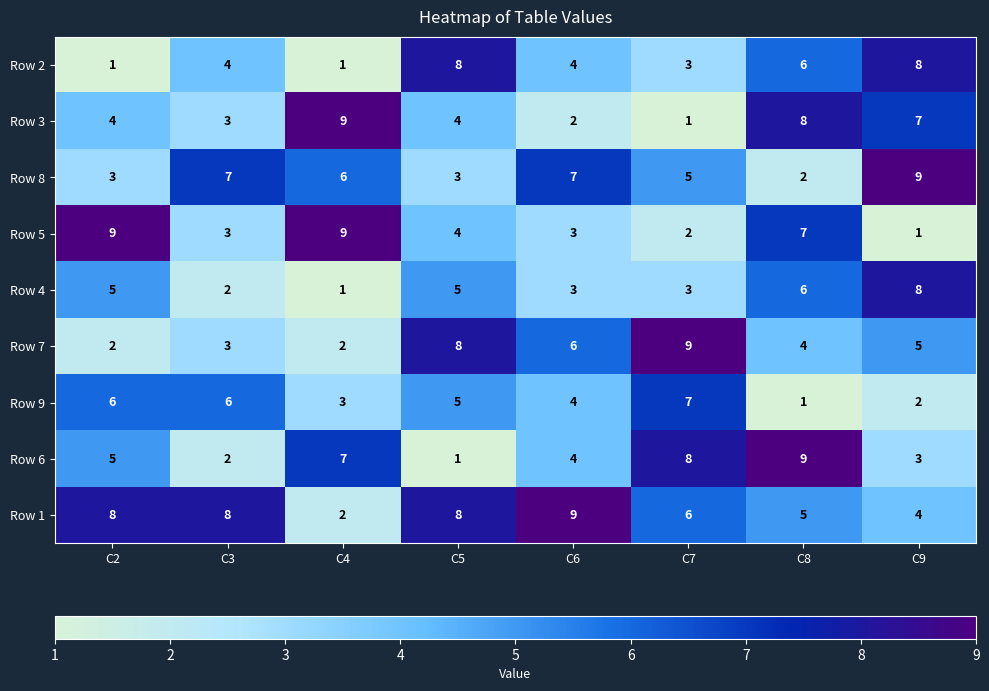

What is the maximum value shown in the chart?

9